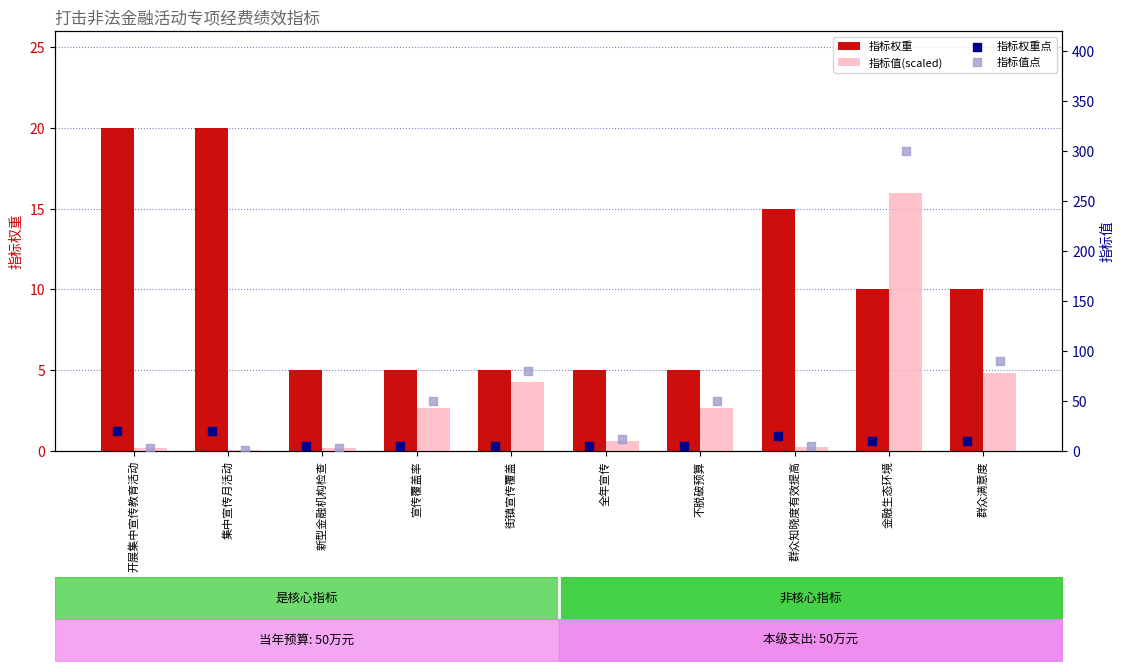

Which series reaches the maximum Y coordinate?

指标值点